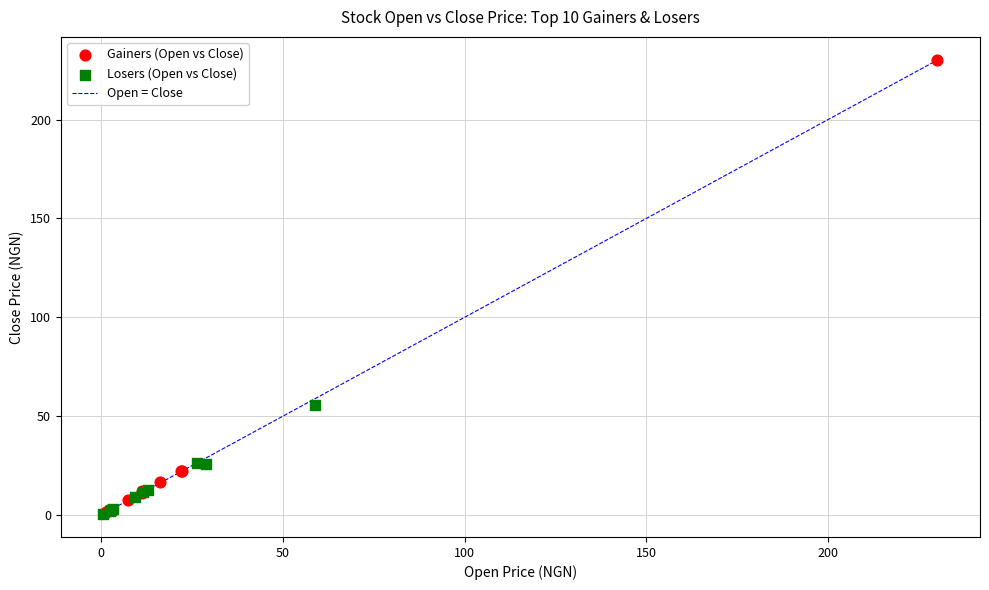

Which series has the widest spread of Y values?

Gainers (Open vs Close)